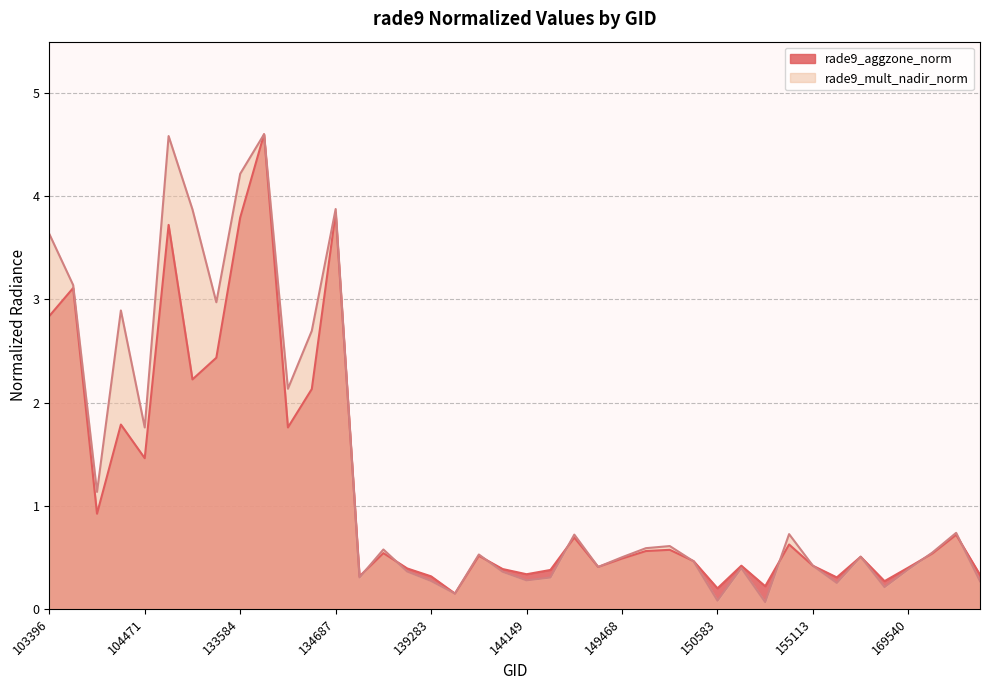

Reading right to left, what are all the values shown in this chart?

rade9_aggzone_norm: 174539=0.3	174526=0.7	170271=0.5	169540=0.4	156413=0.3	156037=0.5	155856=0.3	155113=0.4	154332=0.6	151465=0.2	150777=0.4	150583=0.2	150015=0.5	149840=0.6	149654=0.6	149468=0.5	149262=0.4	145924=0.7	144733=0.4	144149=0.3	143752=0.4	140059=0.5	139866=0.1	139283=0.3	138492=0.4	137916=0.5	137903=0.3	134687=3.8	134322=2.1	134138=1.8	133762=4.6	133584=3.8	133404=2.4	133209=2.2	132847=3.7	104471=1.5	103988=1.8	103642=0.9	103515=3.1	103396=2.8
rade9_mult_nadir_norm: 174539=0.3	174526=0.7	170271=0.5	169540=0.4	156413=0.2	156037=0.5	155856=0.3	155113=0.4	154332=0.7	151465=0.1	150777=0.4	150583=0.1	150015=0.5	149840=0.6	149654=0.6	149468=0.5	149262=0.4	145924=0.7	144733=0.3	144149=0.3	143752=0.4	140059=0.5	139866=0.1	139283=0.3	138492=0.4	137916=0.6	137903=0.3	134687=3.9	134322=2.7	134138=2.1	133762=4.6	133584=4.2	133404=3.0	133209=3.9	132847=4.6	104471=1.8	103988=2.9	103642=1.1	103515=3.1	103396=3.6